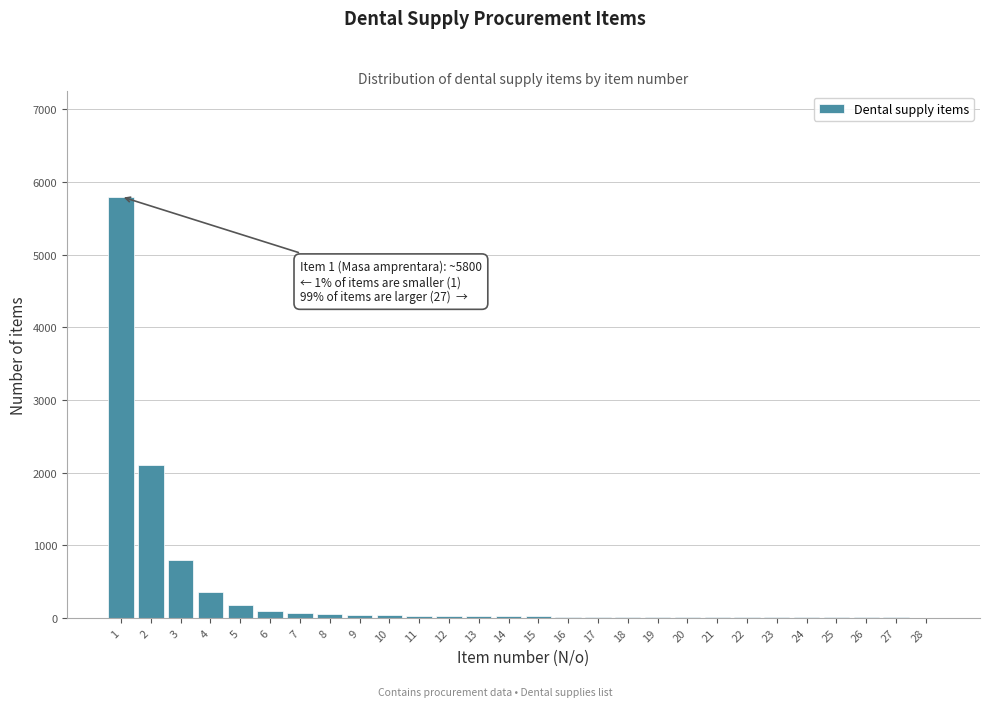

What is the sum of all values?

9782